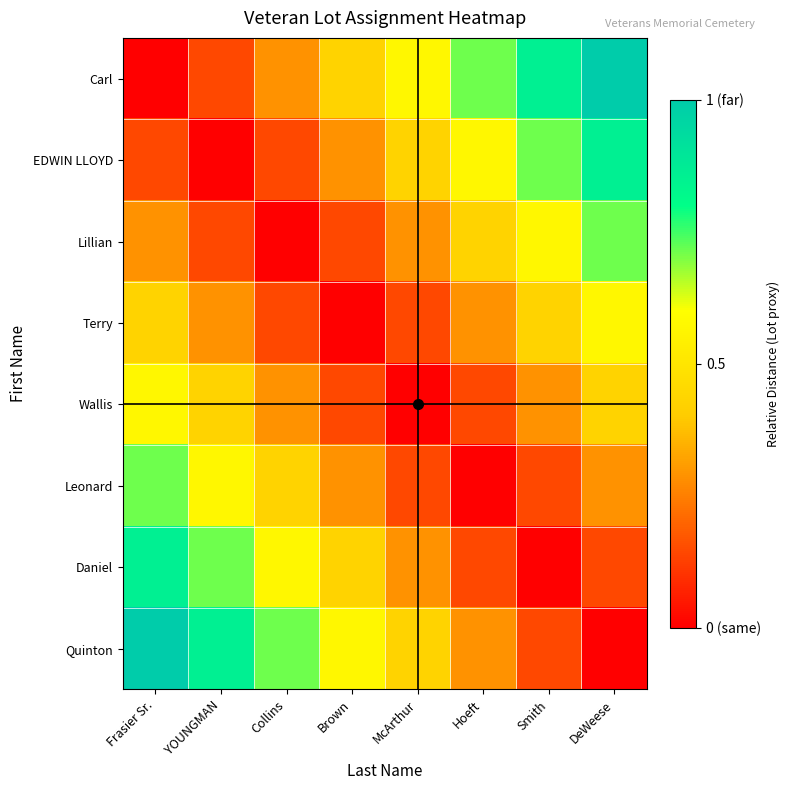

Between Collins and McArthur, which is larger?

McArthur